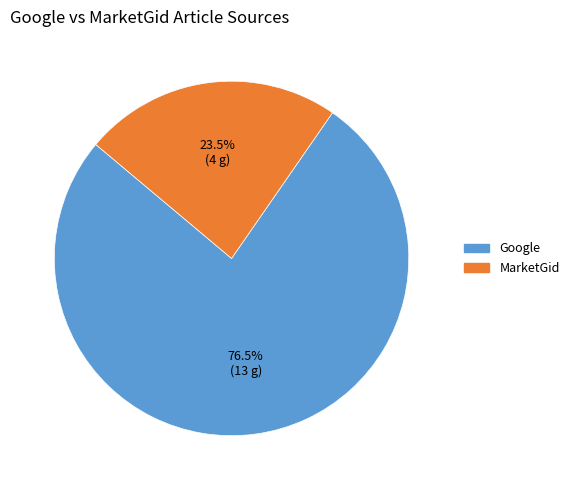

Is MarketGid the majority of the pie?

No